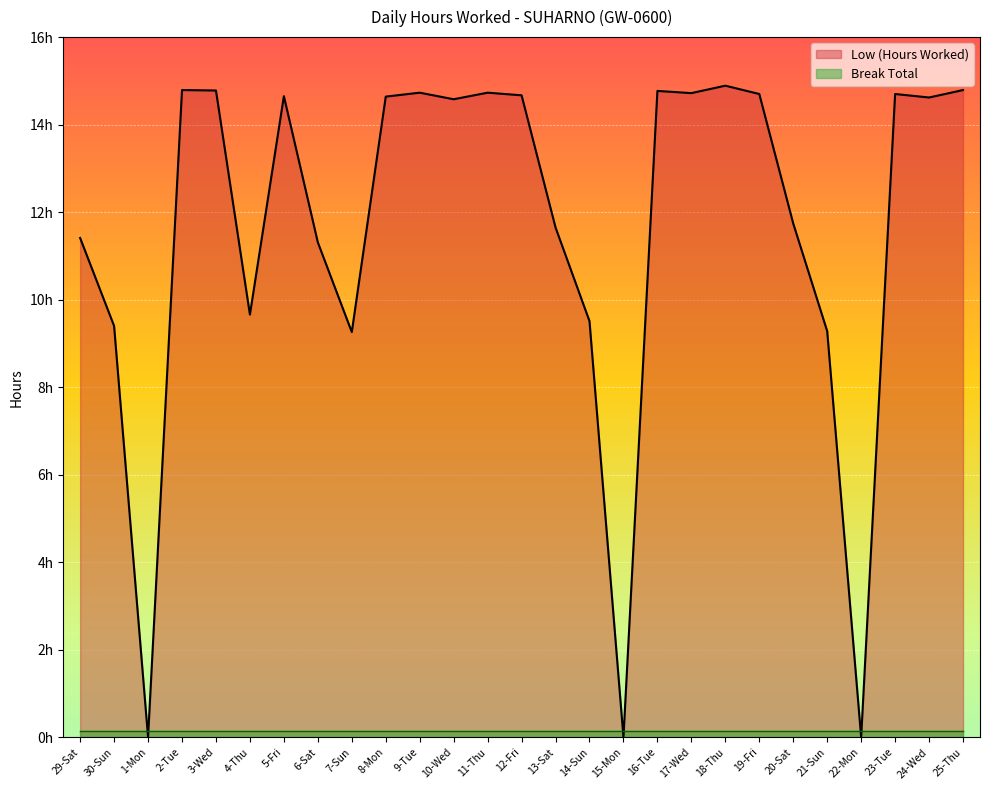

Reading left to right, what are all the values shown in this chart?

11.4	9.4	0.0	14.8	14.8	9.7	14.7	11.3	9.3	14.6	14.7	14.6	14.7	14.7	11.7	9.5	0.0	14.8	14.7	14.9	14.7	11.7	9.3	0.0	14.7	14.6	14.8